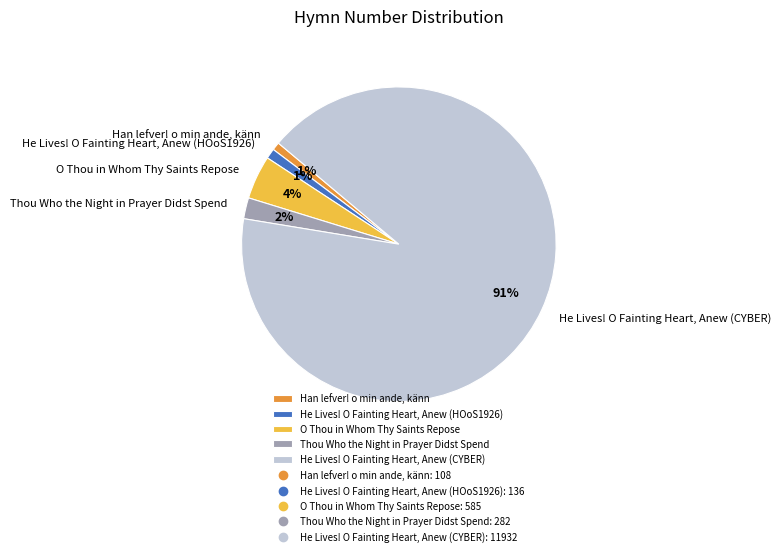

Between Han lefver! o min ande, känn and O Thou in Whom Thy Saints Repose, which is larger?

O Thou in Whom Thy Saints Repose